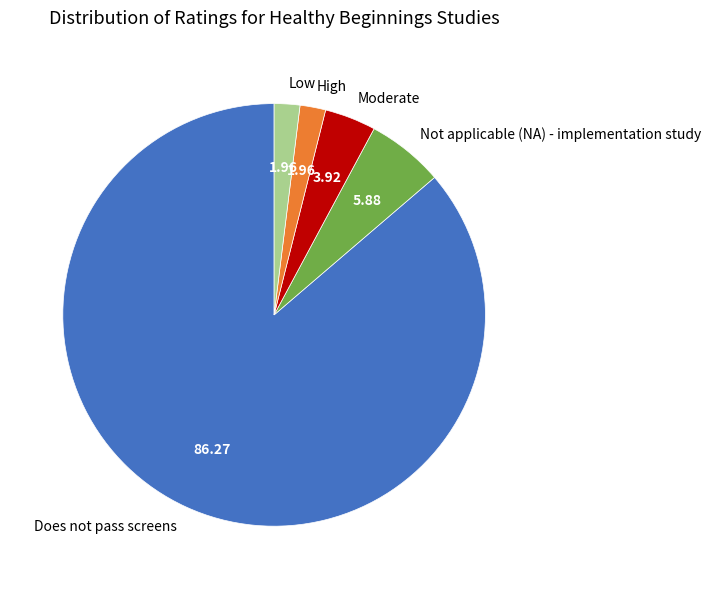

Which slice is the largest?

Does not pass screens